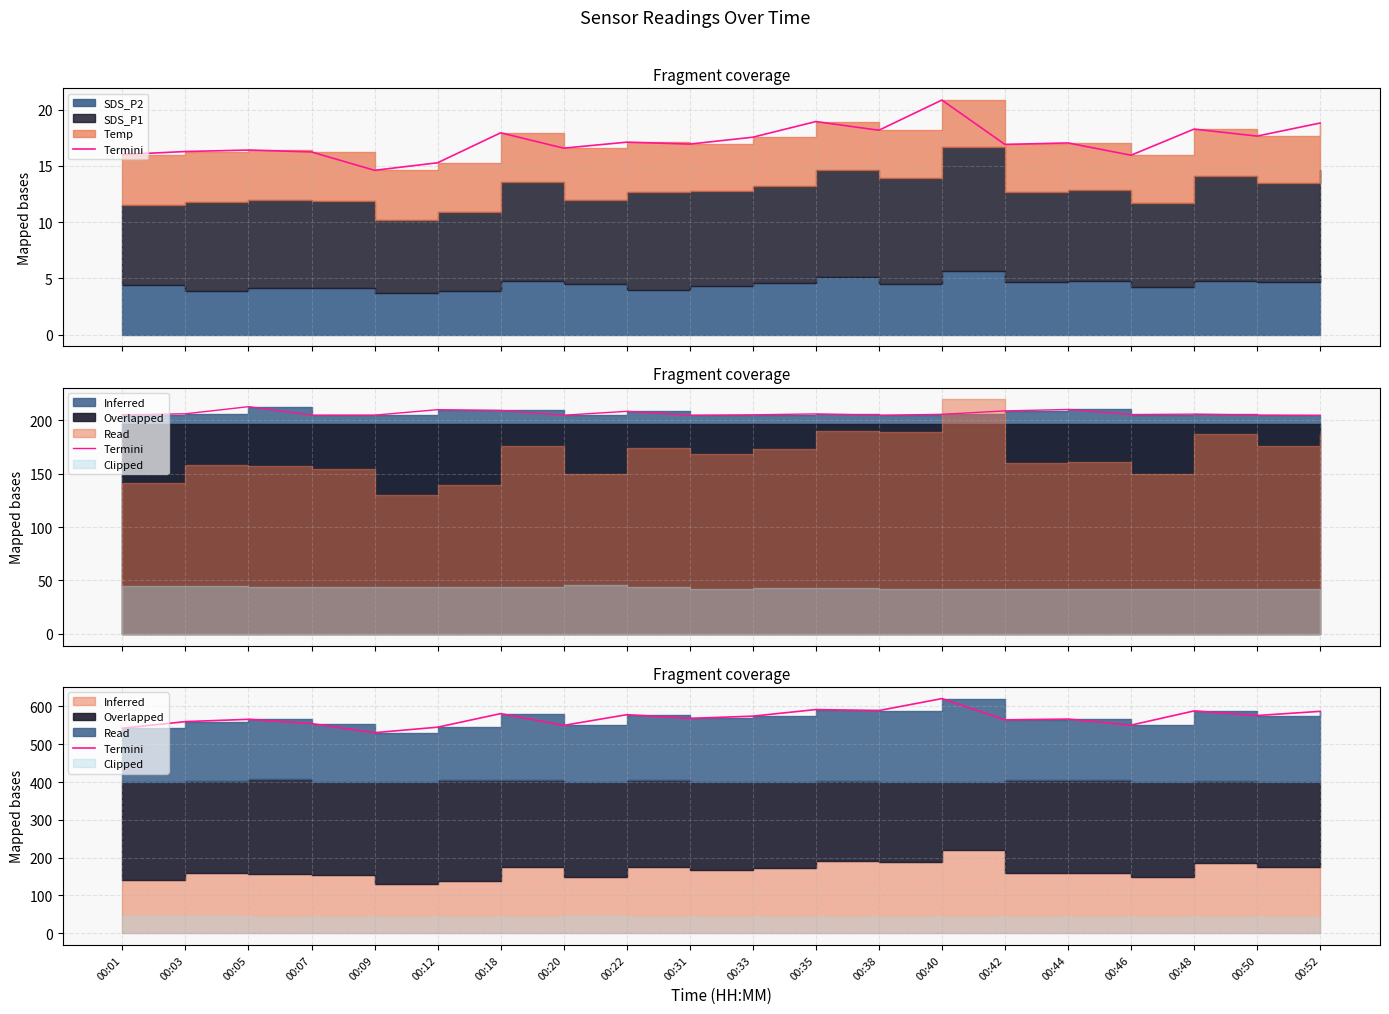

Which label corresponds to the largest value in the chart?

00:40